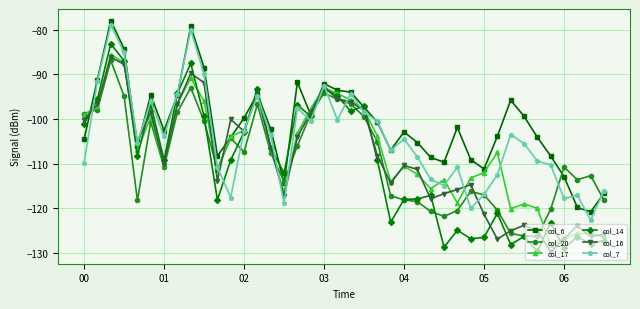

Which series has the widest spread of values?

col_14